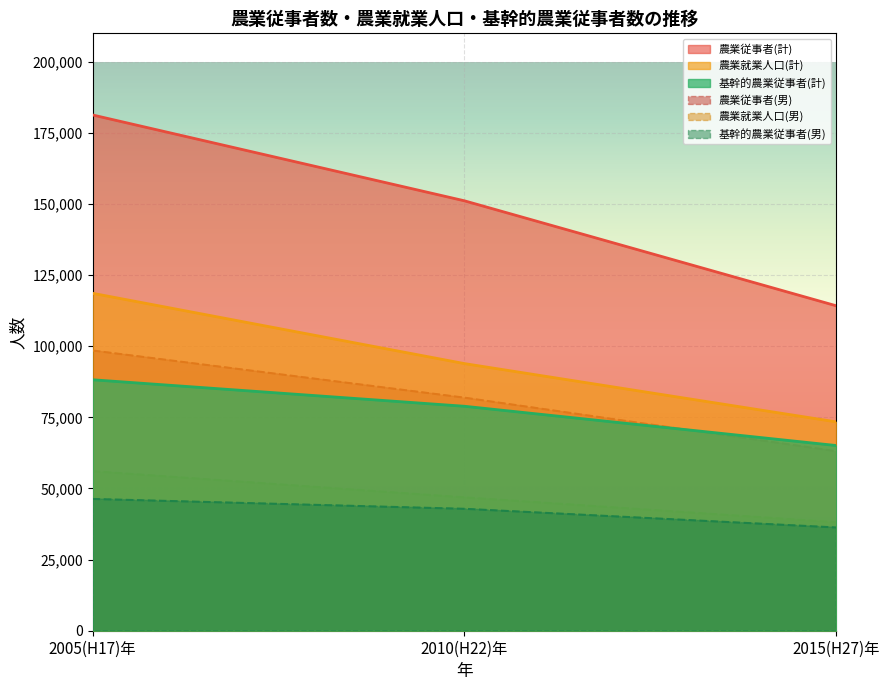

Does the chart display data point markers on the line(s)?

No